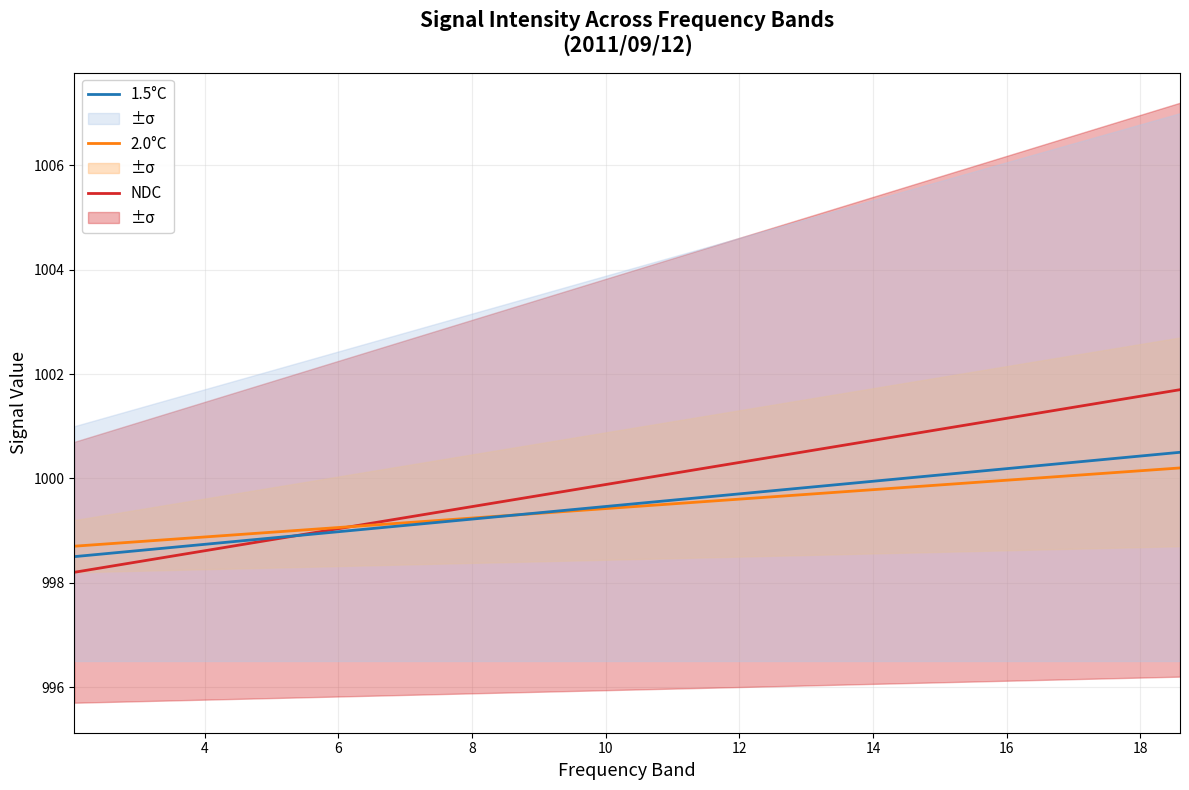

What is the minimum value for 1.5°C?

998.5